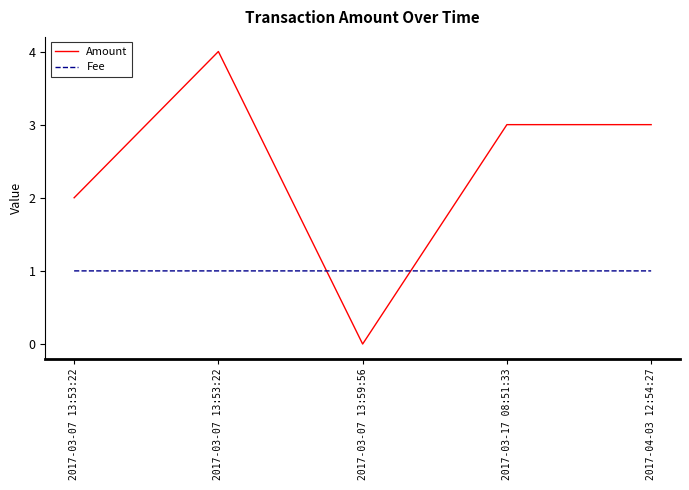

In Amount, how many points are higher than both neighbors (excluding endpoints)?

1